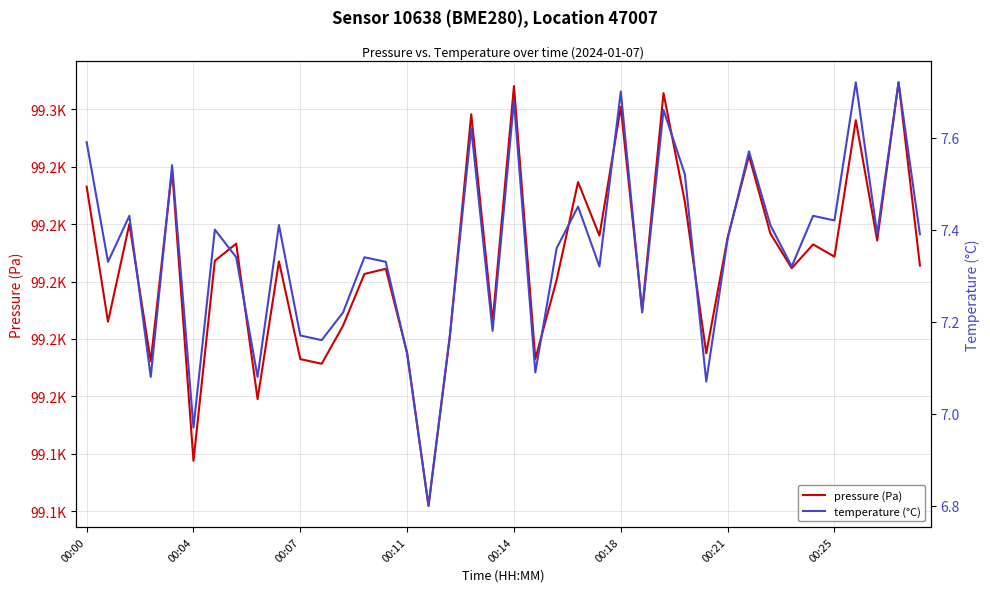

What is the sum of all pressure (Pa) values?

3968291.3